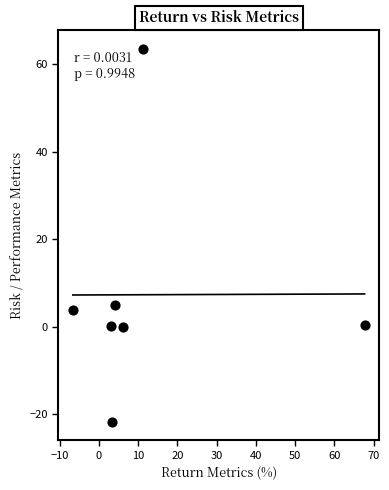

What is the average X value?

12.7